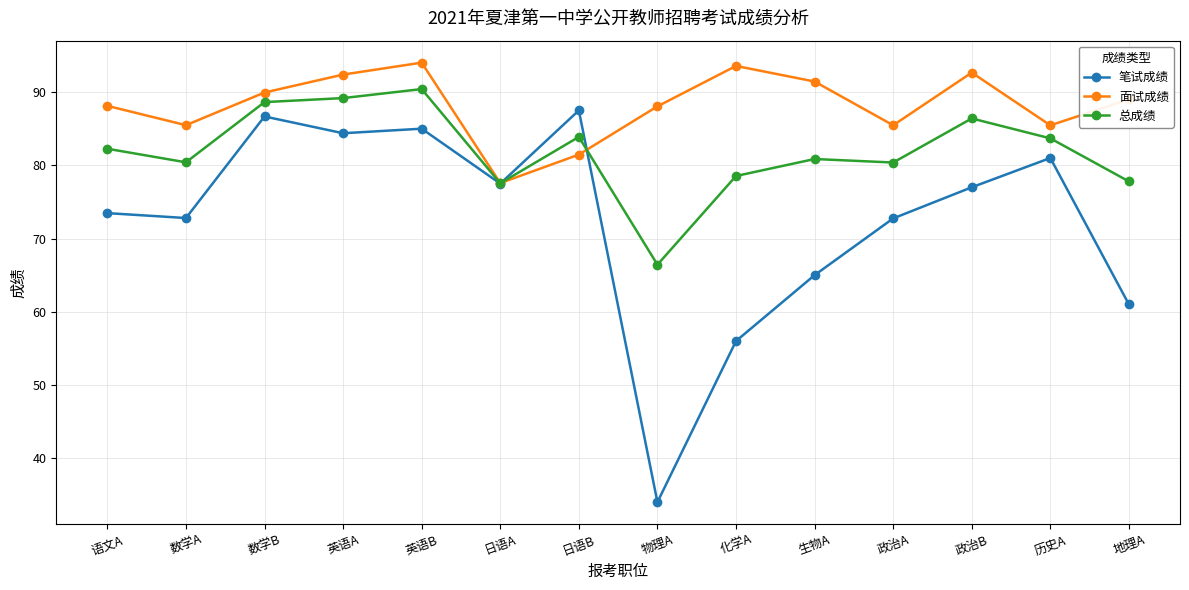

What is the value of the 总成绩 point at the 5th from the left?

90.4